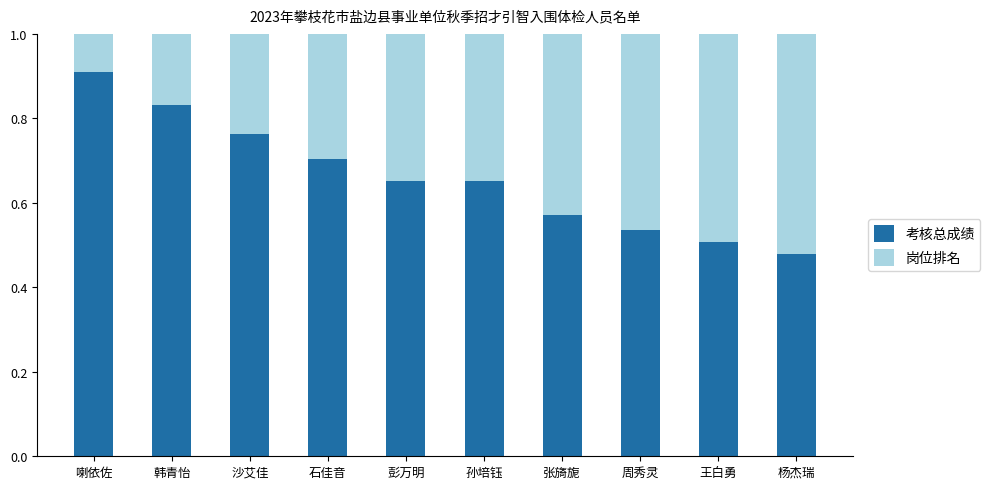

What is the total value across all series at 王白勇?

1.0